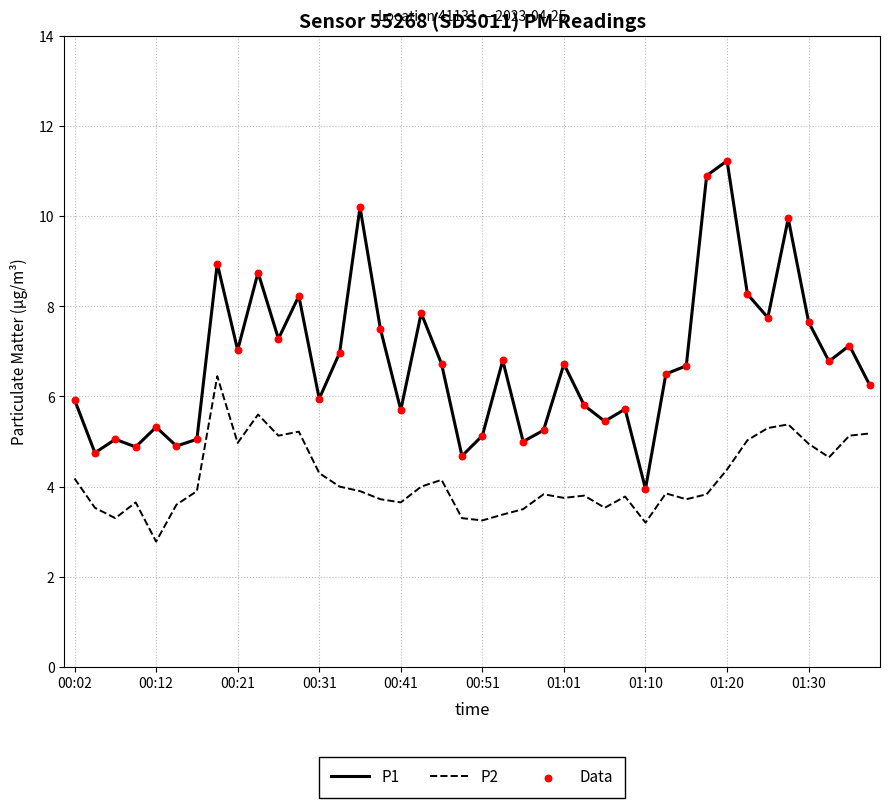

Which series has the largest total across all categories?

P1